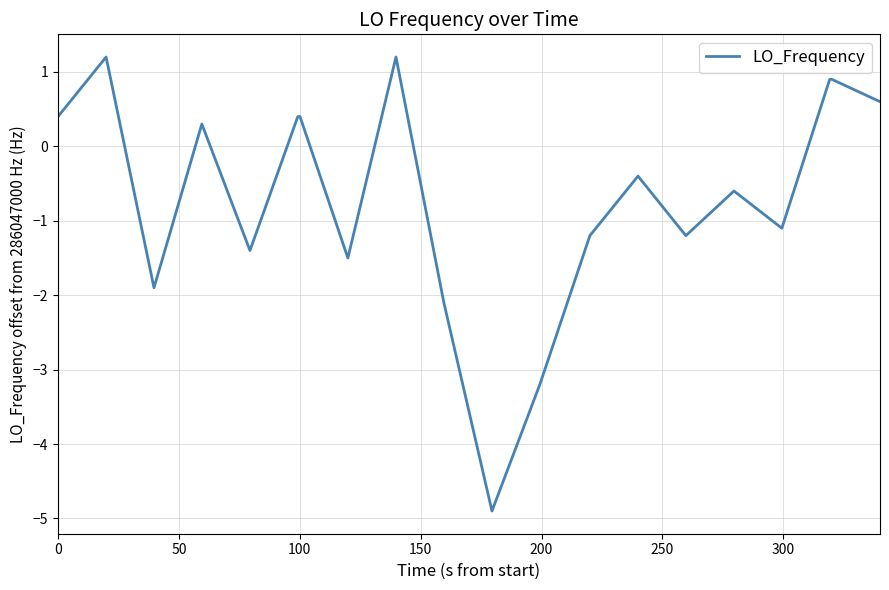

What is the average value?

-0.7